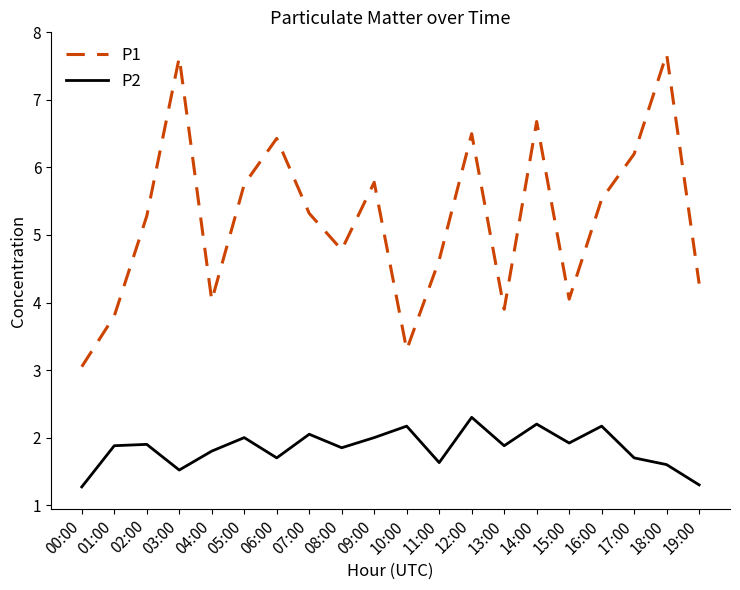

How many lines are shown in the chart?

2